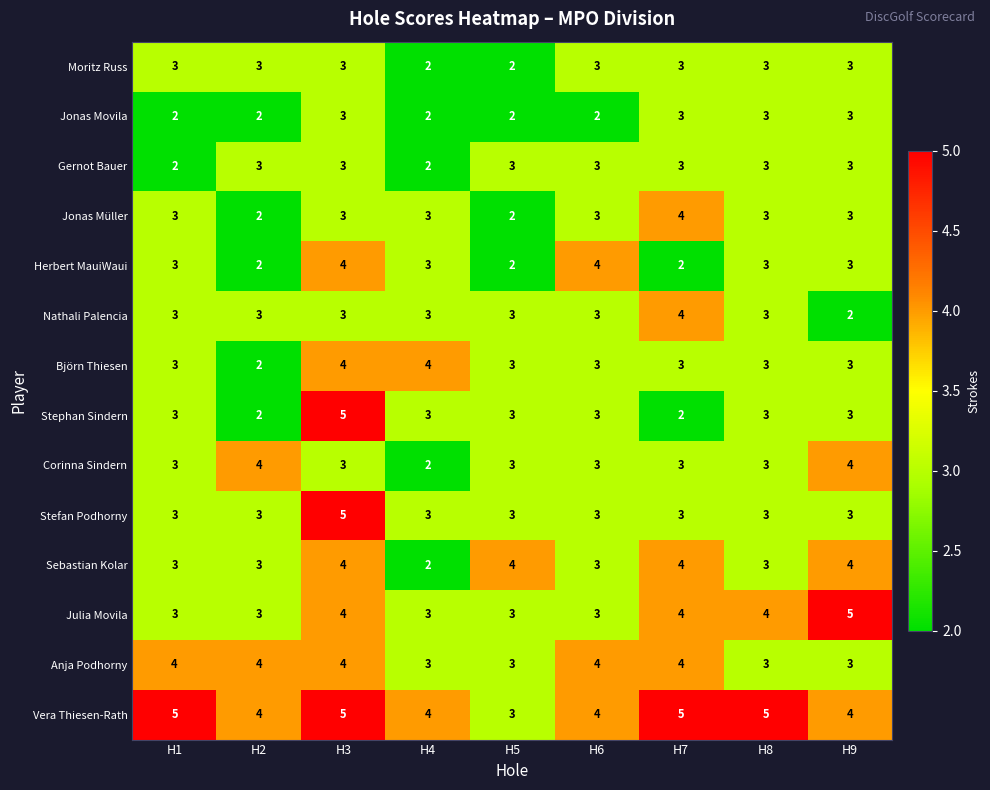

How many distinct data groups are displayed?

14